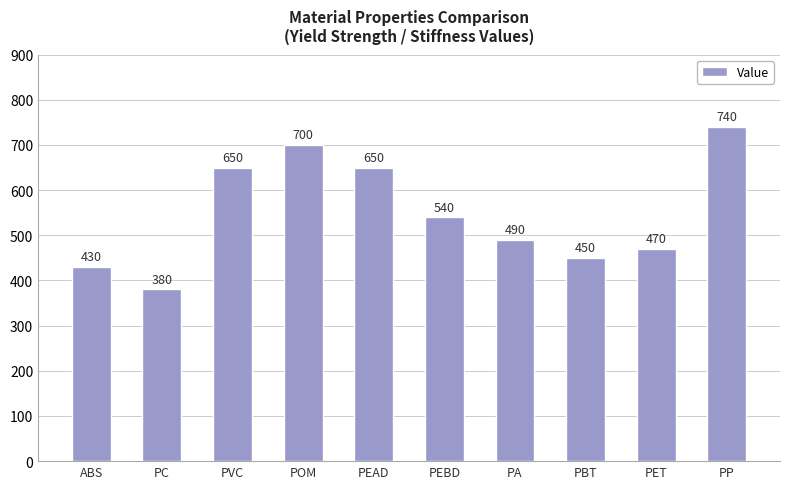

What is the label of the 5th bar from the right?

PEBD